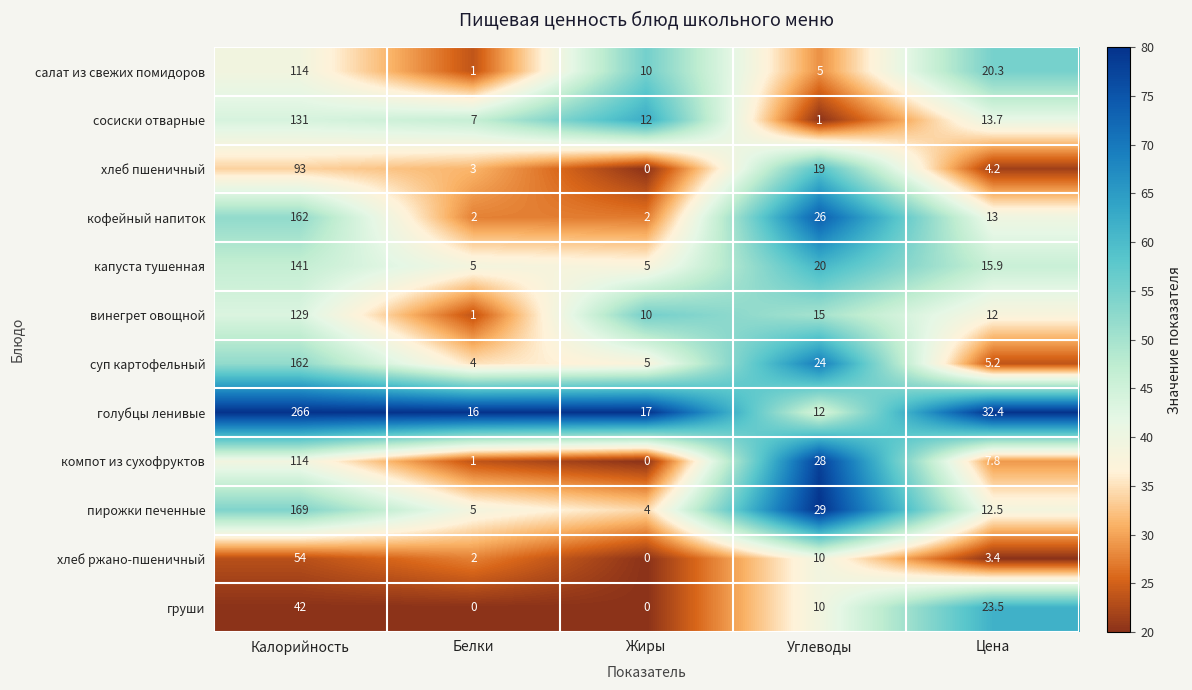

Which label corresponds to the largest value in the chart?

Калорийность